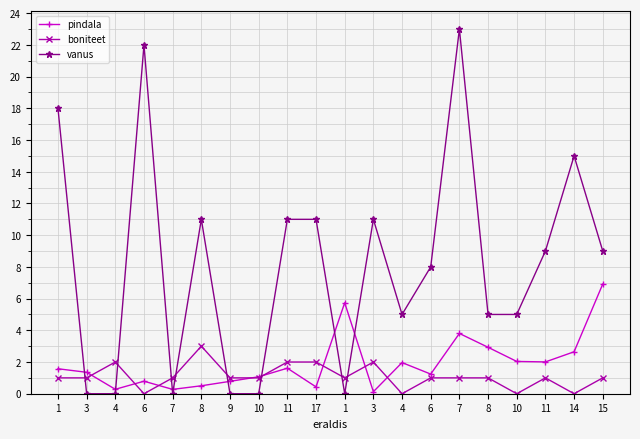

Reading right to left, what are all the values shown in this chart?

pindala: 15=6.9	14=2.6	11=2.0	10=2.0	8=2.9	7=3.8	6=1.2	4=2.0	3=0.1	1=5.7	17=0.4	11=1.6	10=1.1	9=0.8	8=0.5	7=0.3	6=0.8	4=0.3	3=1.4	1=1.6
boniteet: 15=1.0	14=0.0	11=1.0	10=0.0	8=1.0	7=1.0	6=1.0	4=0.0	3=2.0	1=1.0	17=2.0	11=2.0	10=1.0	9=1.0	8=3.0	7=1.0	6=0.0	4=2.0	3=1.0	1=1.0
vanus: 15=9.0	14=15.0	11=9.0	10=5.0	8=5.0	7=23.0	6=8.0	4=5.0	3=11.0	1=0.0	17=11.0	11=11.0	10=0.0	9=0.0	8=11.0	7=0.0	6=22.0	4=0.0	3=0.0	1=18.0